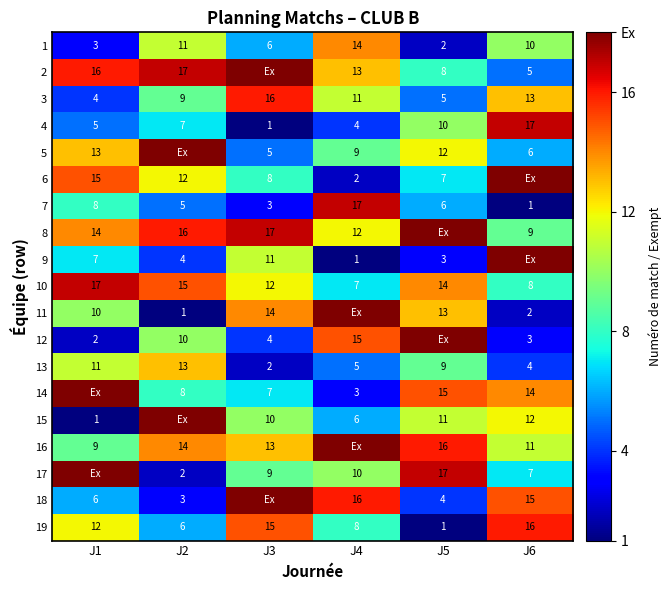

What is the minimum value shown in the chart?

1